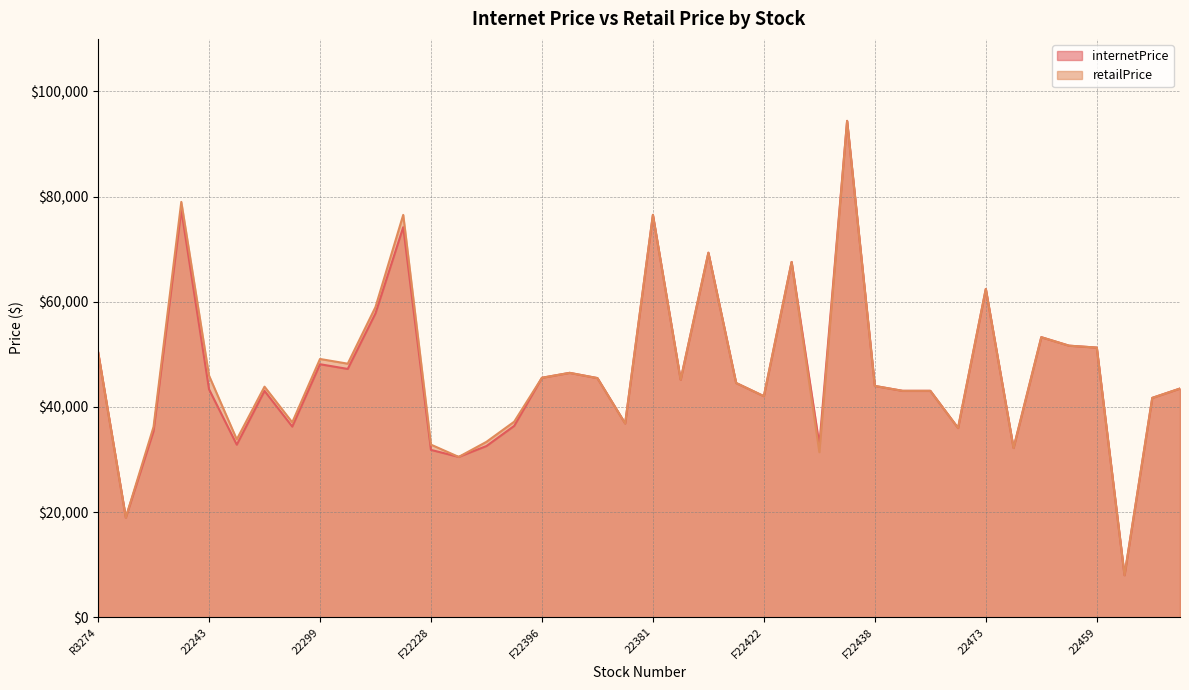

What is the approximate value of internetPrice at F22412, to the nearest 10?

36860